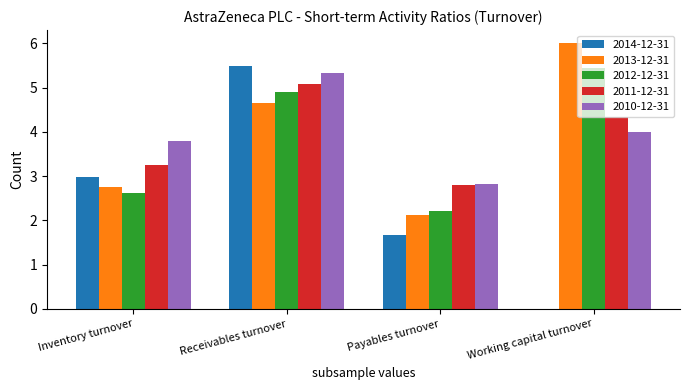

What are all the series names shown in the legend?

2014-12-31, 2013-12-31, 2012-12-31, 2011-12-31, 2010-12-31